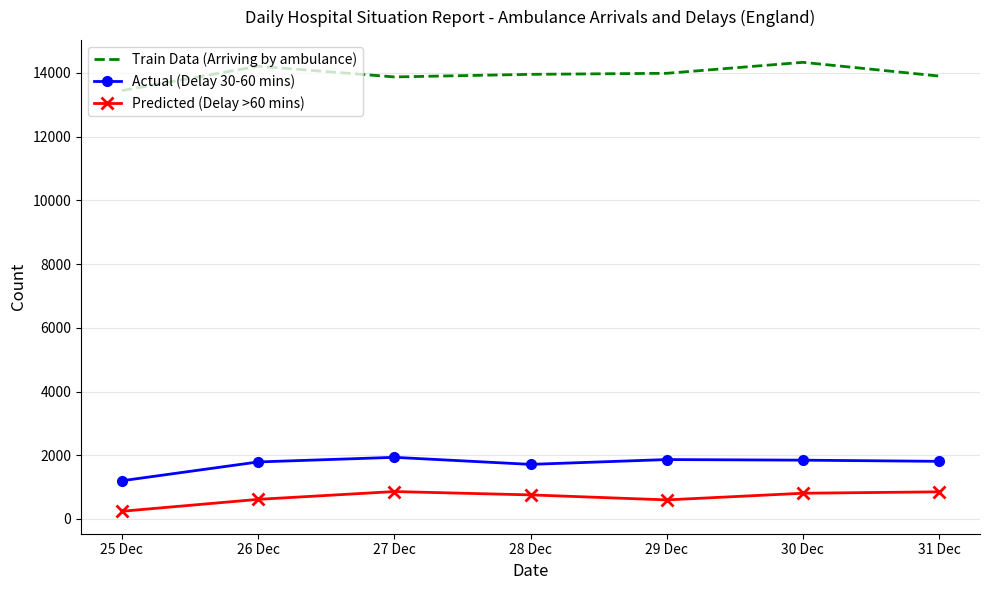

True or false: Predicted (Delay >60 mins) and Train Data (Arriving by ambulance) intersect in this chart.

False